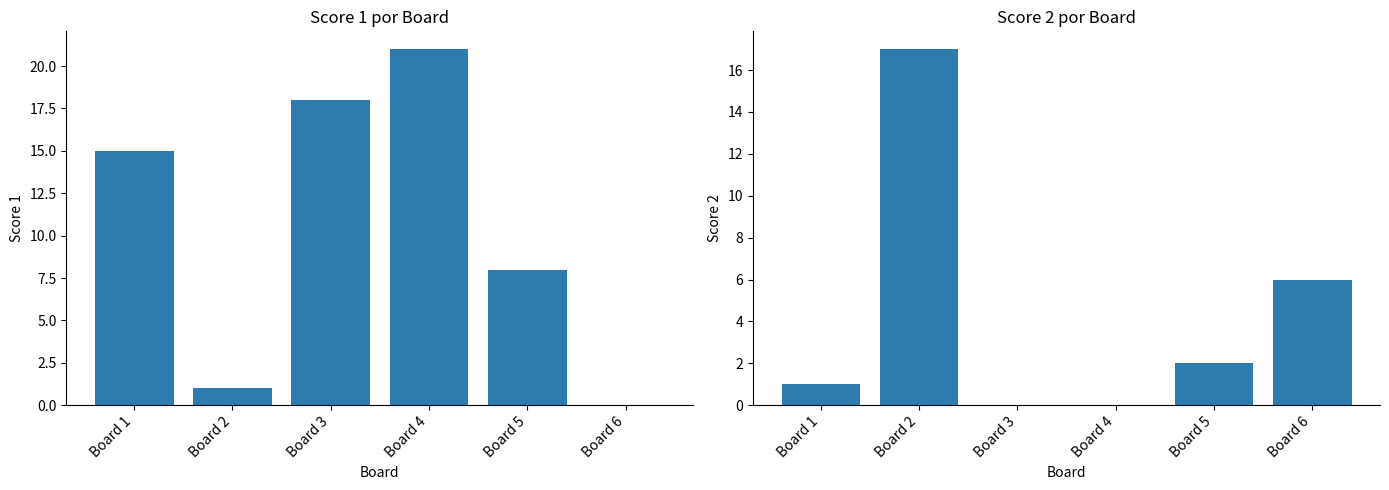

What is the sum of all Score 1 values?

63